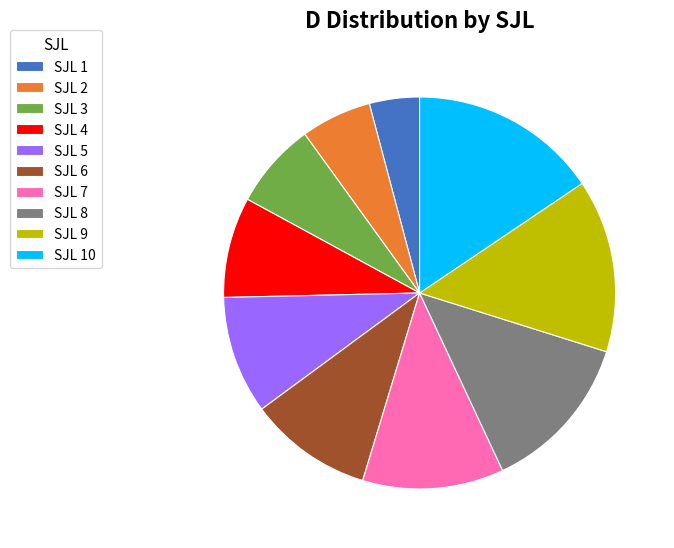

Combined, do SJL 2 and SJL 3 account for over 50%?

No